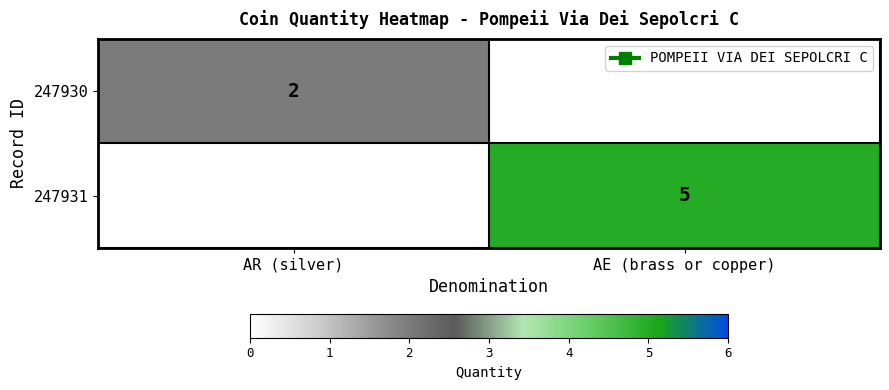

Is the value of 247931 at AE (brass or copper) greater than the value of 247930 at AR (silver)?

Yes